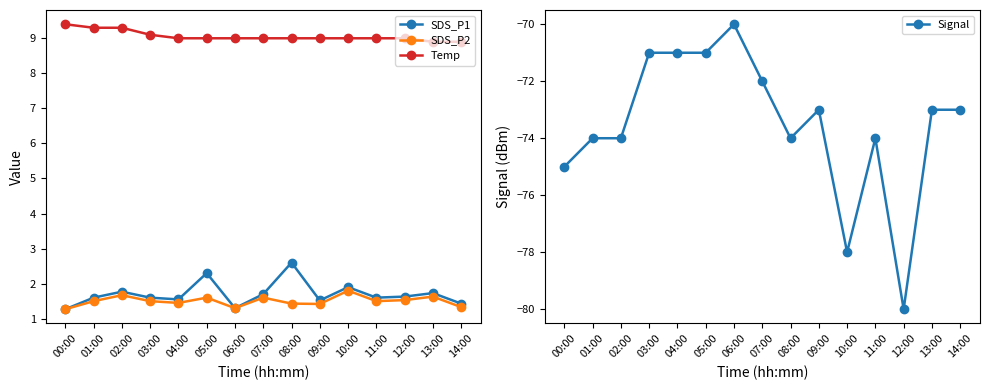

Does the chart have visible grid lines?

No